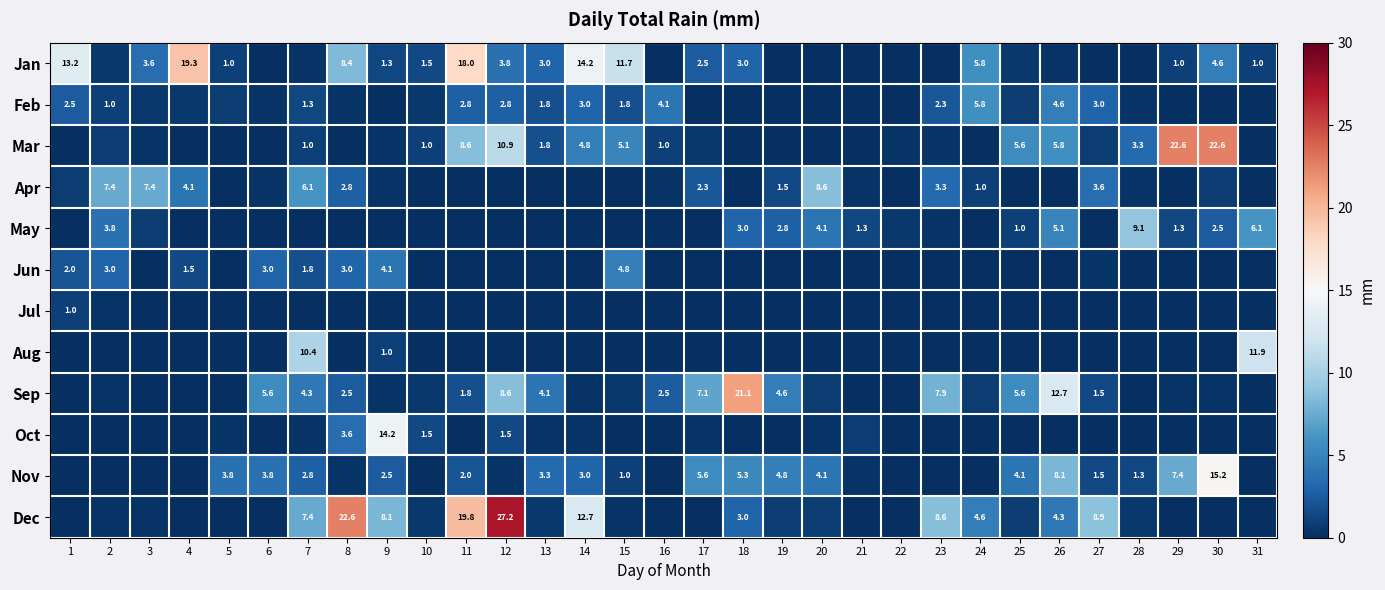

What is the difference between the second highest and second lowest values in the May series?

6.1